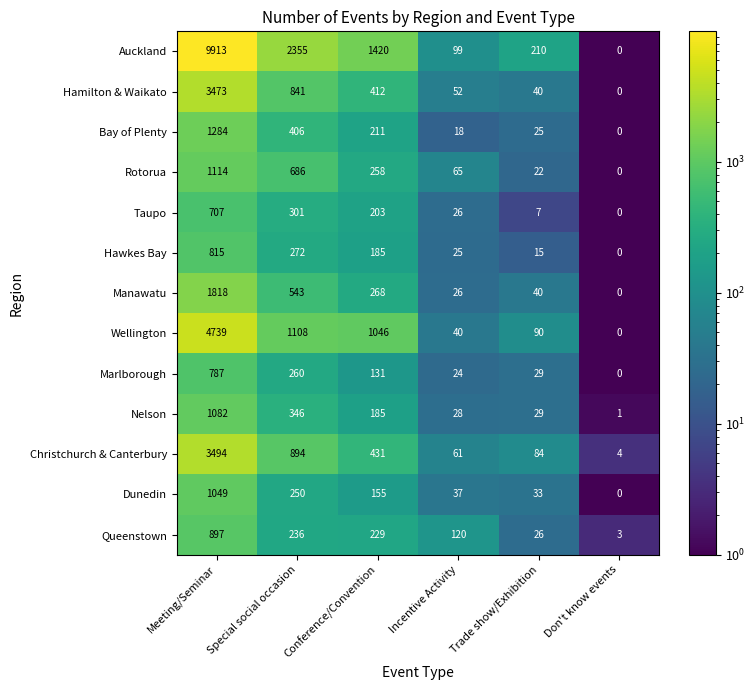

Rank the series by their maximum value, from highest to lowest.

Auckland, Wellington, Christchurch & Canterbury, Hamilton & Waikato, Manawatu, Bay of Plenty, Rotorua, Nelson, Dunedin, Queenstown, Hawkes Bay, Marlborough, Taupo